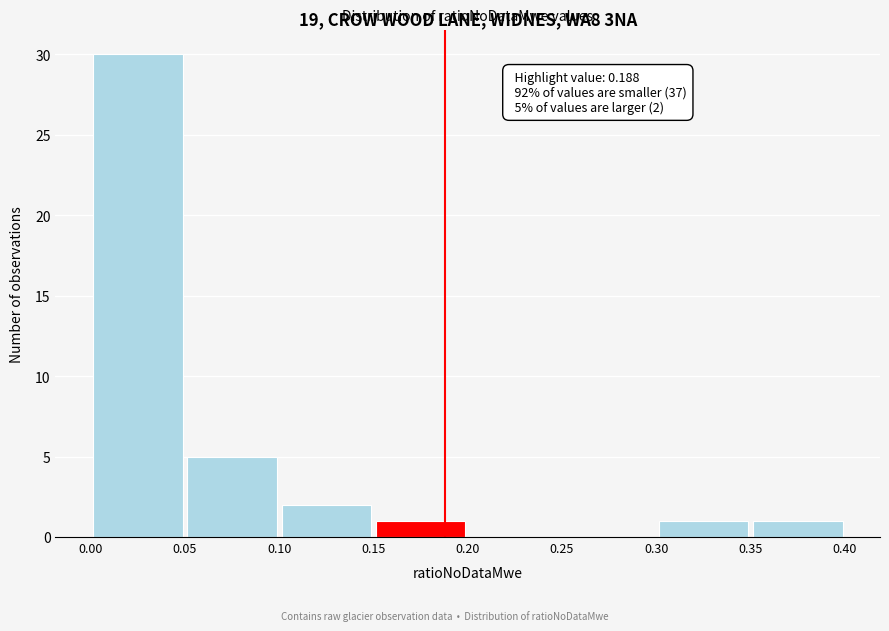

Over which range of the x-axis is the bar tallest?

0.00 to 0.05